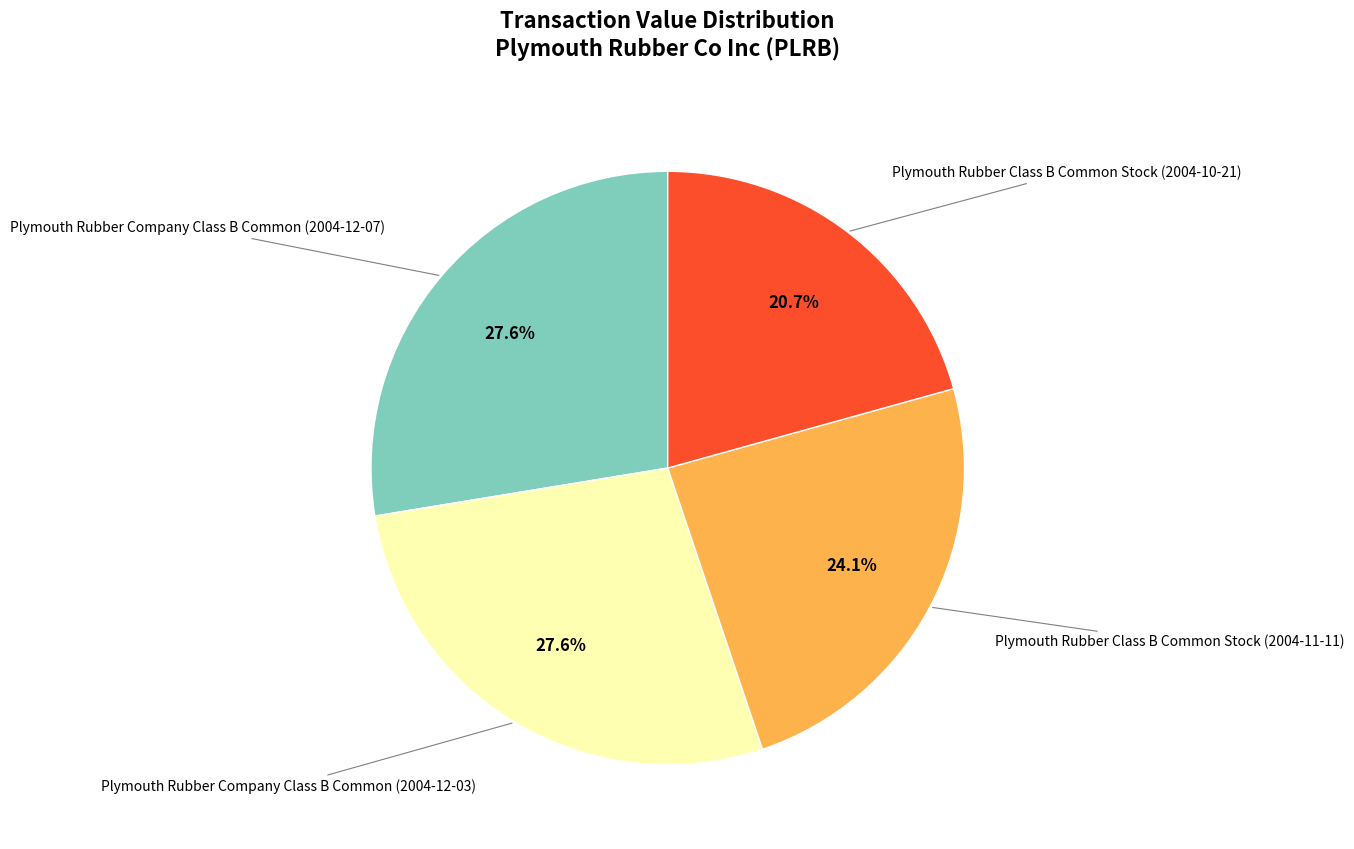

Is there any slice that represents more than half of the pie?

No